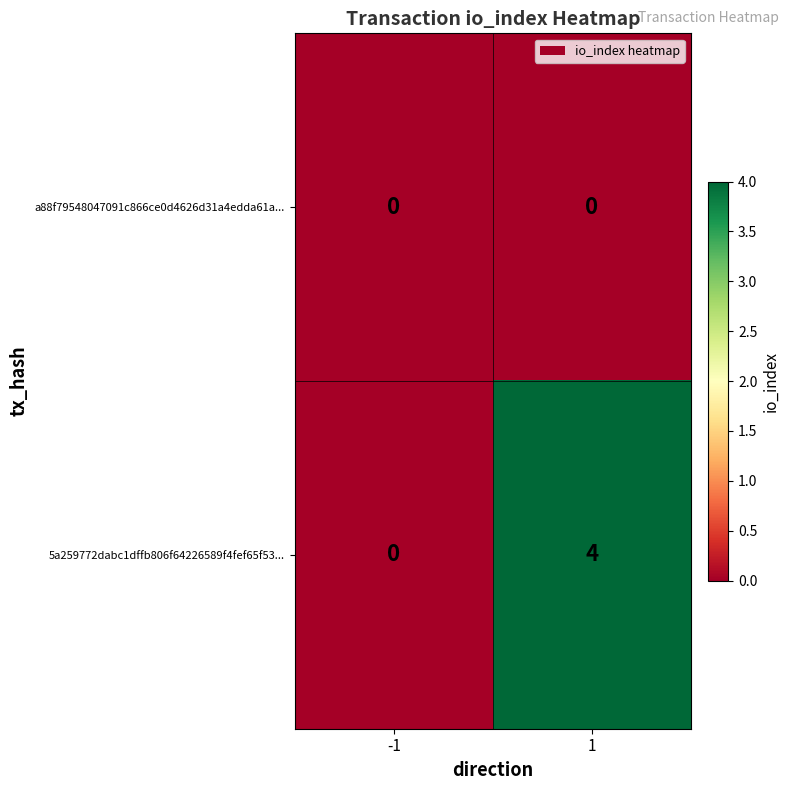

List the labels in order of 5a259772dabc1dffb806f64226589f4fef65f53... value, largest first.

1, -1